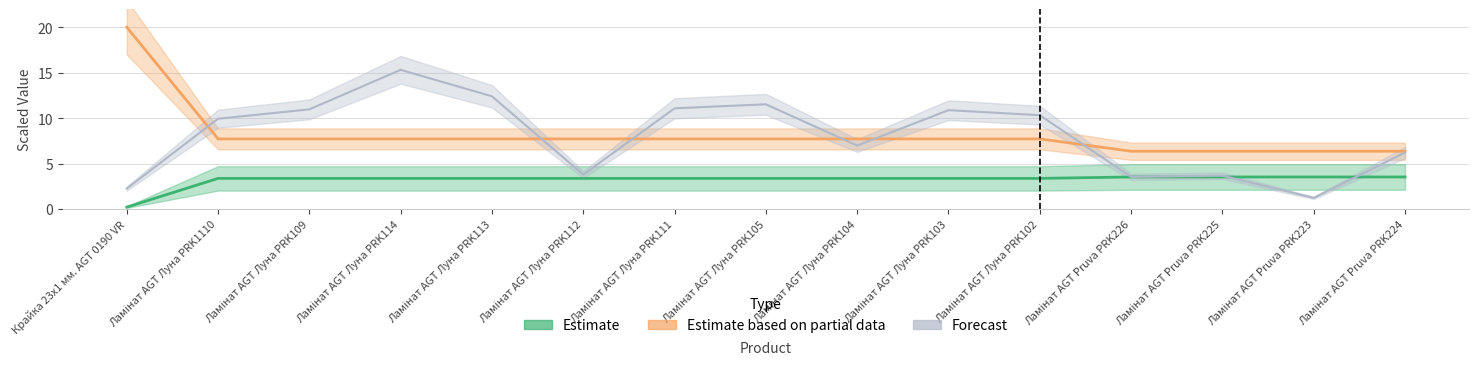

What is the value of the Estimate based on partial data point at the 2nd from the left?

7.7